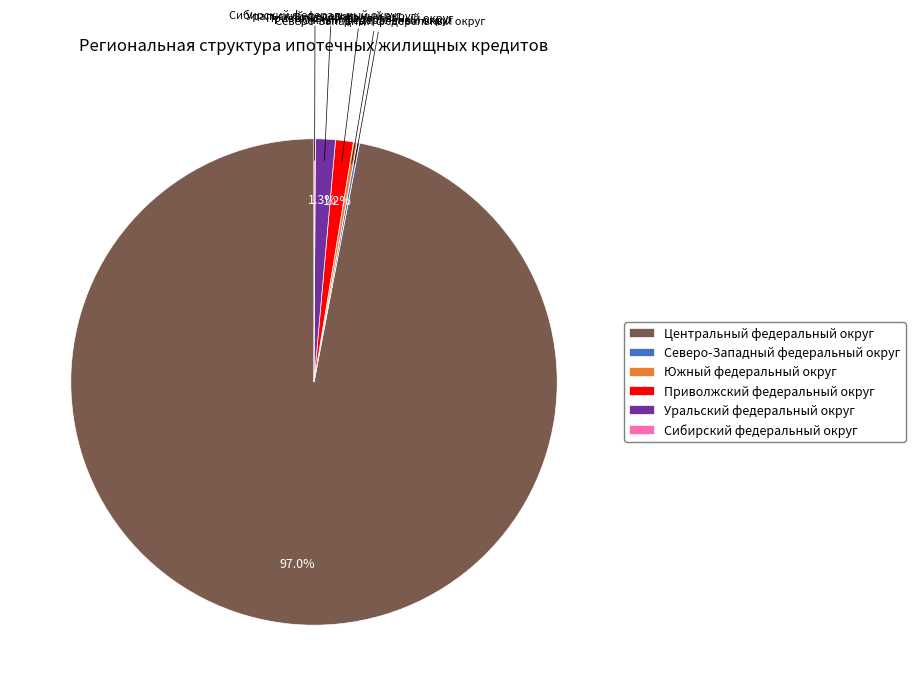

Does Центральный федеральный округ represent more than half of the total?

Yes